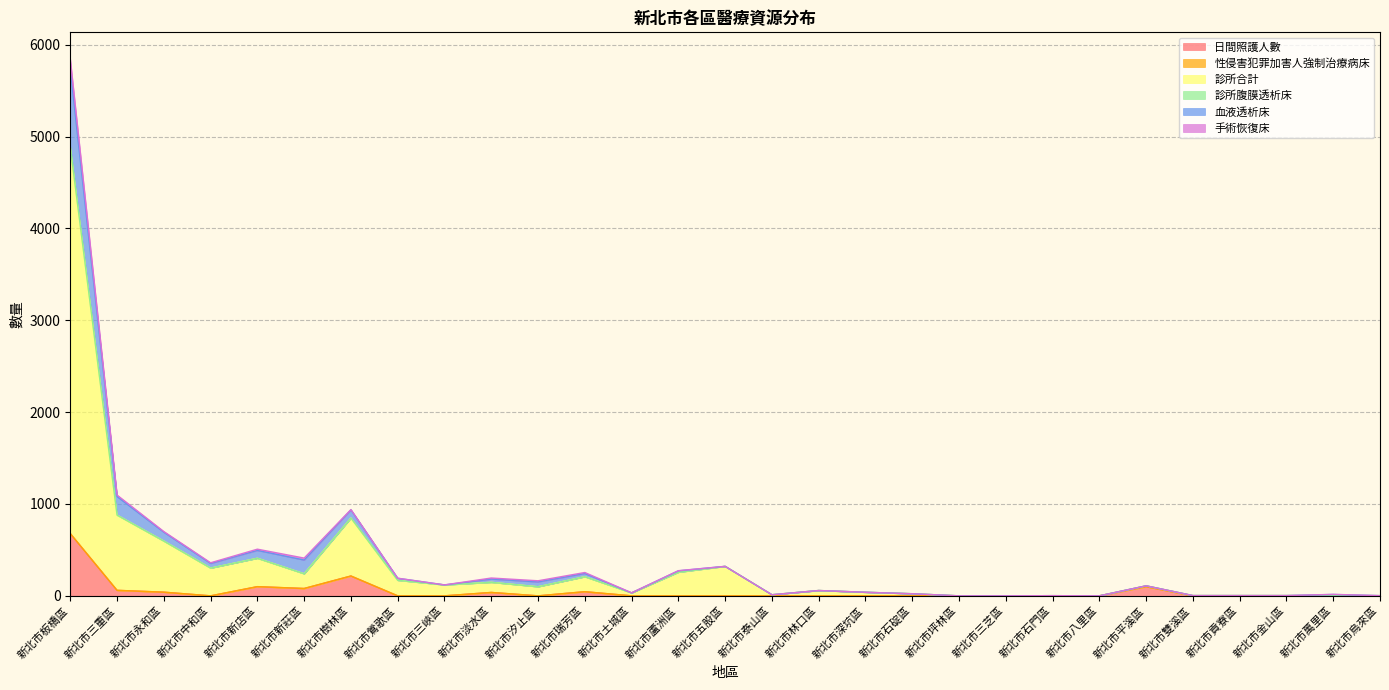

At which category is the sum across all series the highest?

新北市板橋區